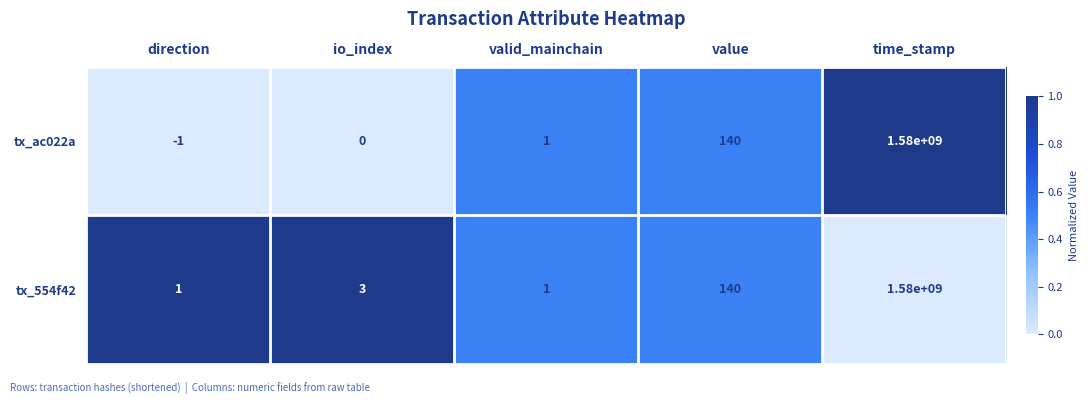

Reading left to right, list all the values displayed in this chart.

tx_ac022a: -1	0	1	140	1580000000
tx_554f42: 1	3	1	140	1580000000